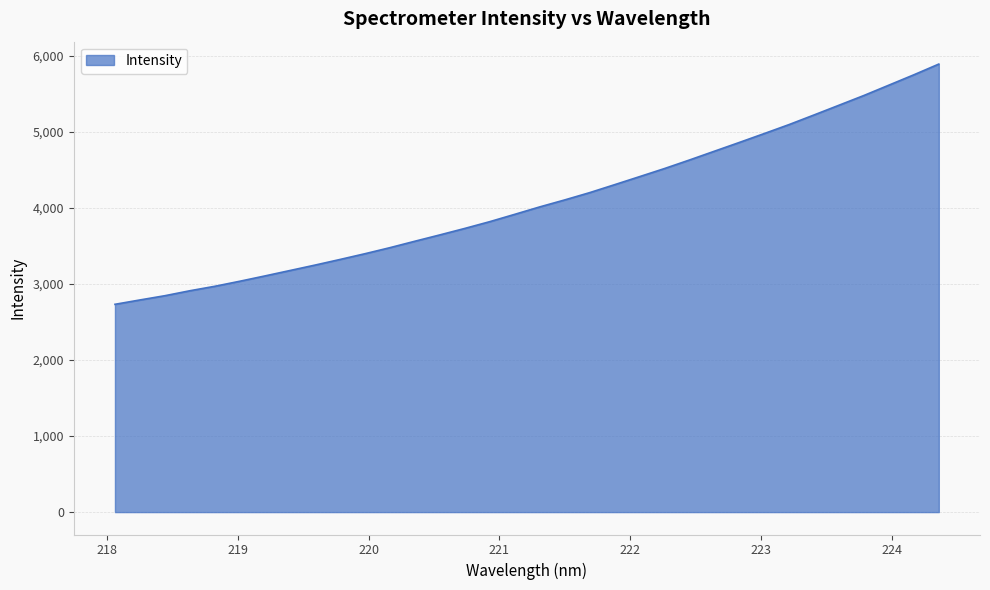

What is the difference between the maximum and minimum values?

3158.9